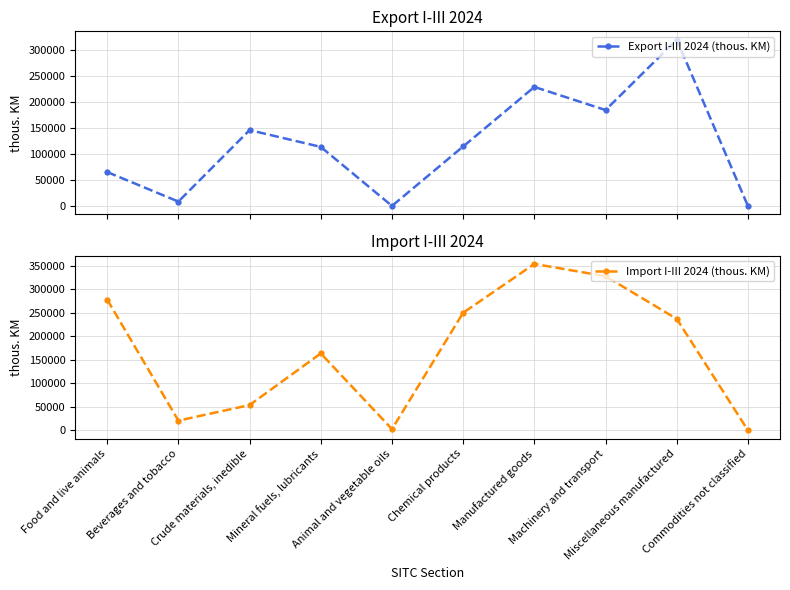

At which label is Export I-III 2024 (thous. KM) closest to 159614?

Crude materials, inedible